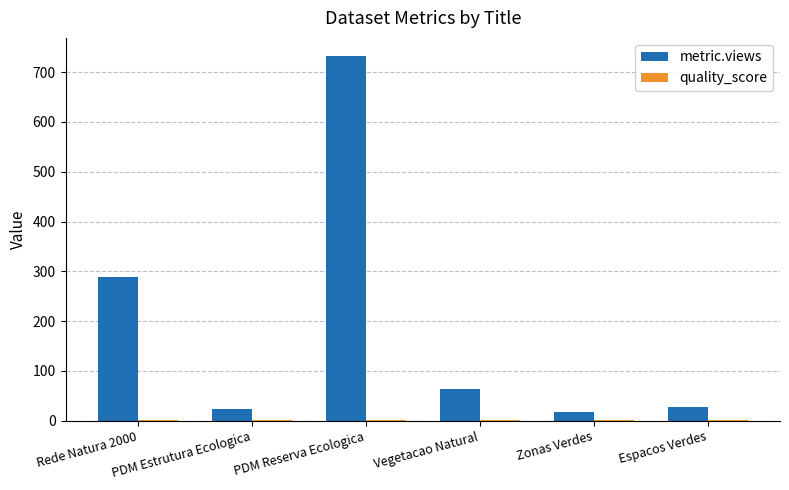

What value does the metric.views series have at Zonas Verdes?

18.0